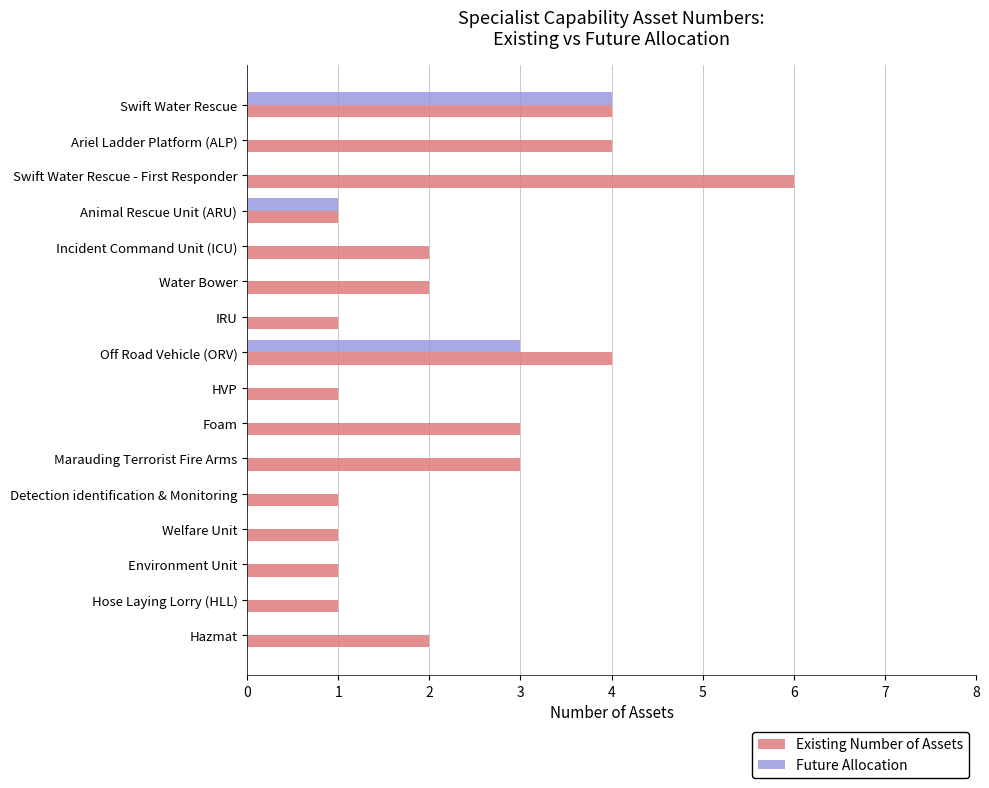

Is it true that Existing Number of Assets equals 1 at Hazmat?

False